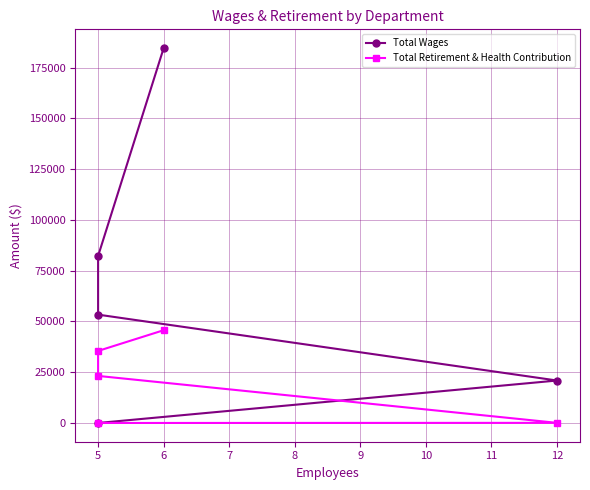

List the series in order of their overall mean, highest first.

Total Wages, Total Retirement & Health Contribution